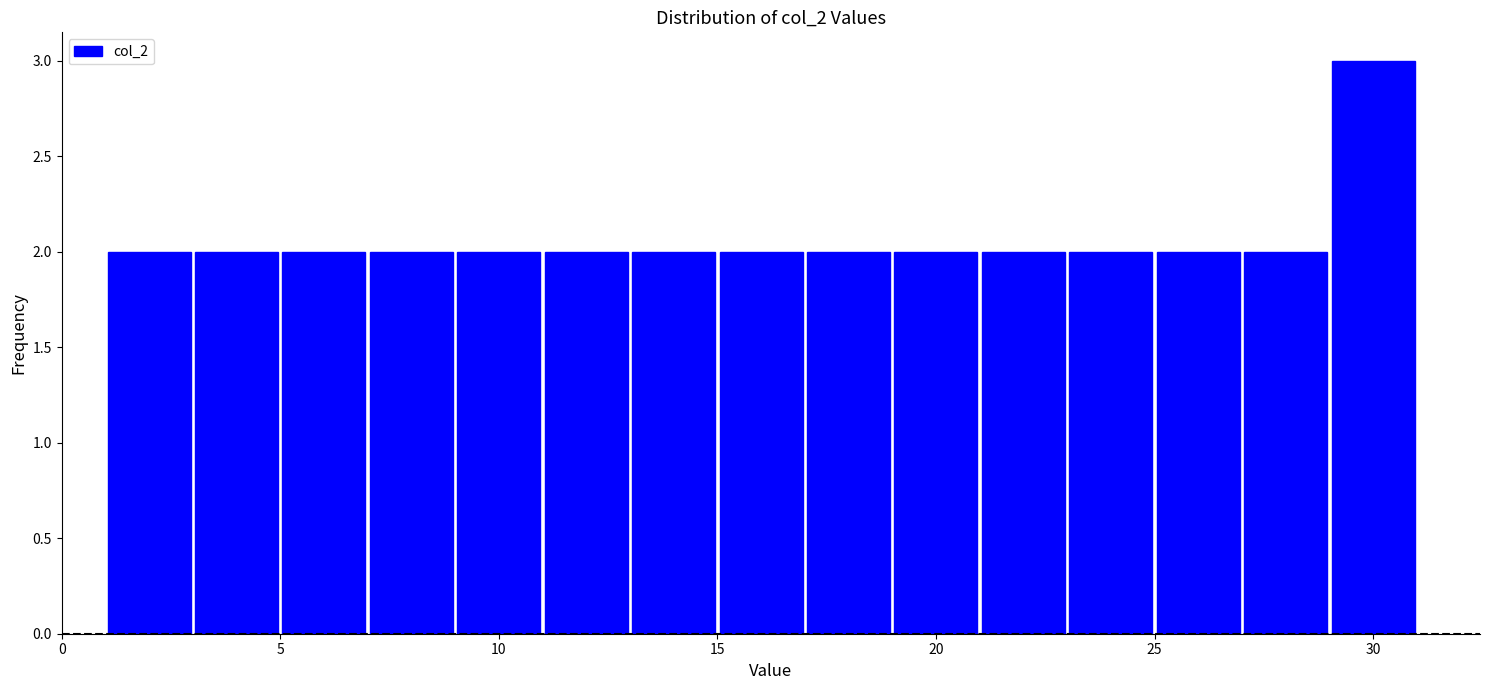

Reading left to right, list every bar in this chart as the range it spans on the x-axis followed by its height. The values are not printed on the chart, so give them approximately, as read against the axis.

1 to 3: 2
3 to 5: 2
5 to 7: 2
7 to 9: 2
9 to 11: 2
11 to 13: 2
13 to 15: 2
15 to 17: 2
17 to 19: 2
19 to 21: 2
21 to 23: 2
23 to 25: 2
25 to 27: 2
27 to 29: 2
29 to 31: 3